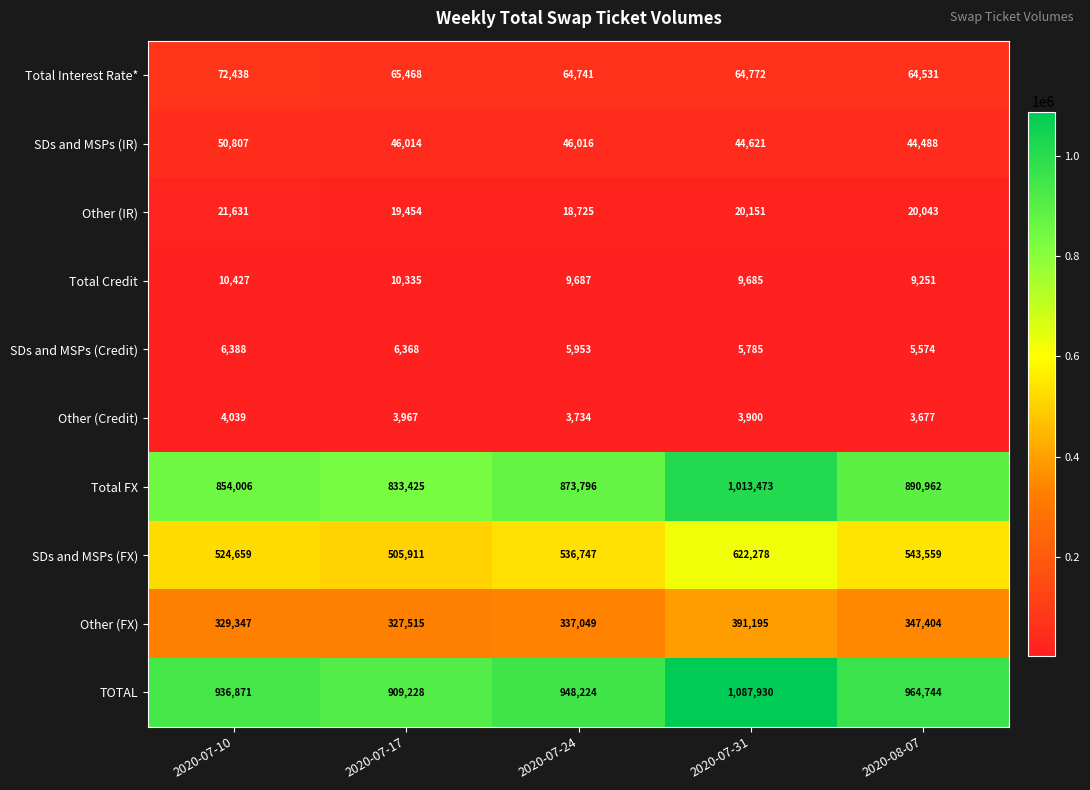

What is the greatest value displayed?

1087930